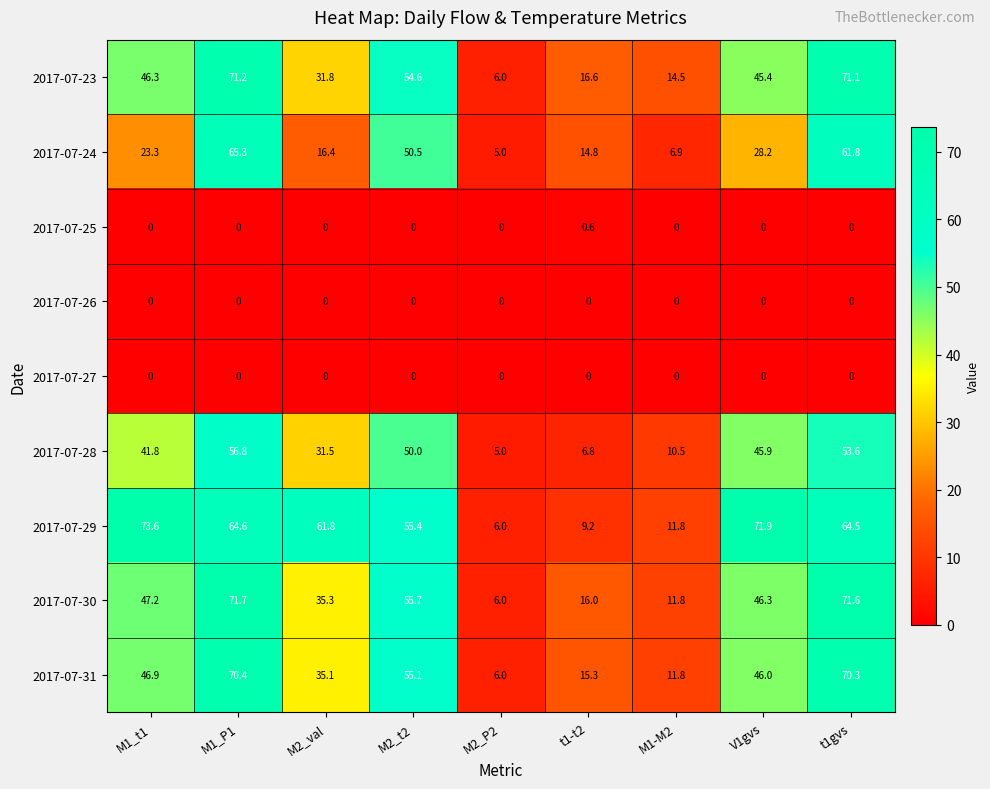

Which series has the widest spread of values?

2017-07-29